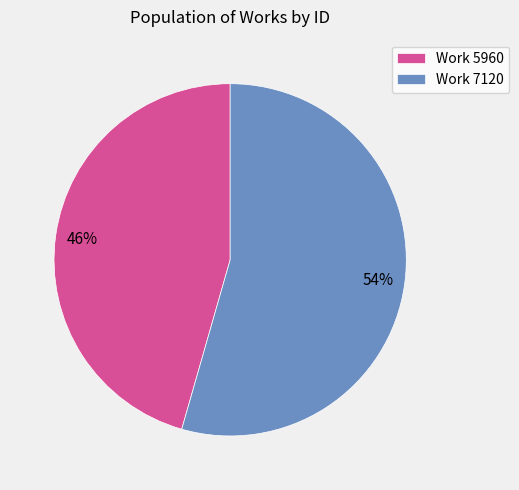

Does Work 5960 account for over 50% of the chart?

No